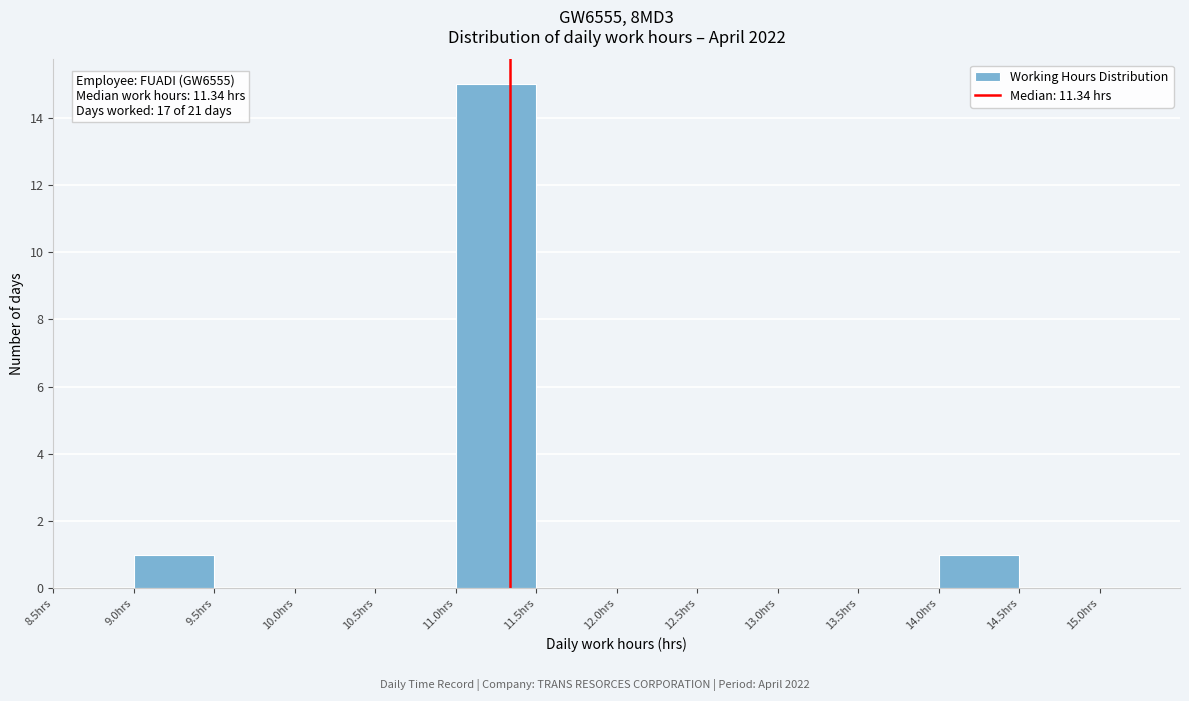

Which range on the x-axis has the tallest bar?

11.0 to 11.5